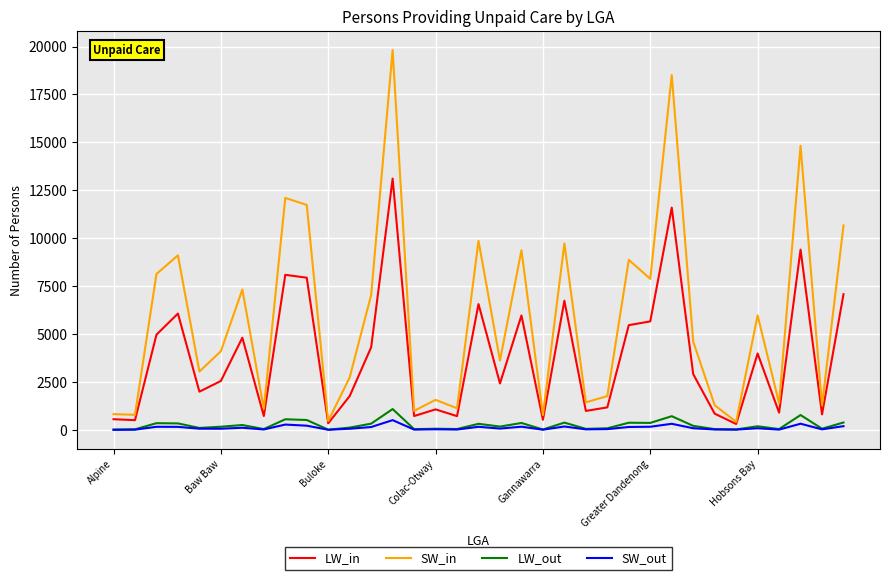

How many lines are shown in the chart?

4